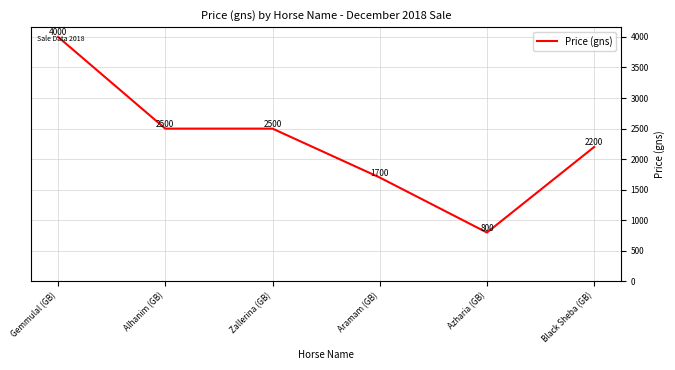

How many distinct data groups are displayed?

1